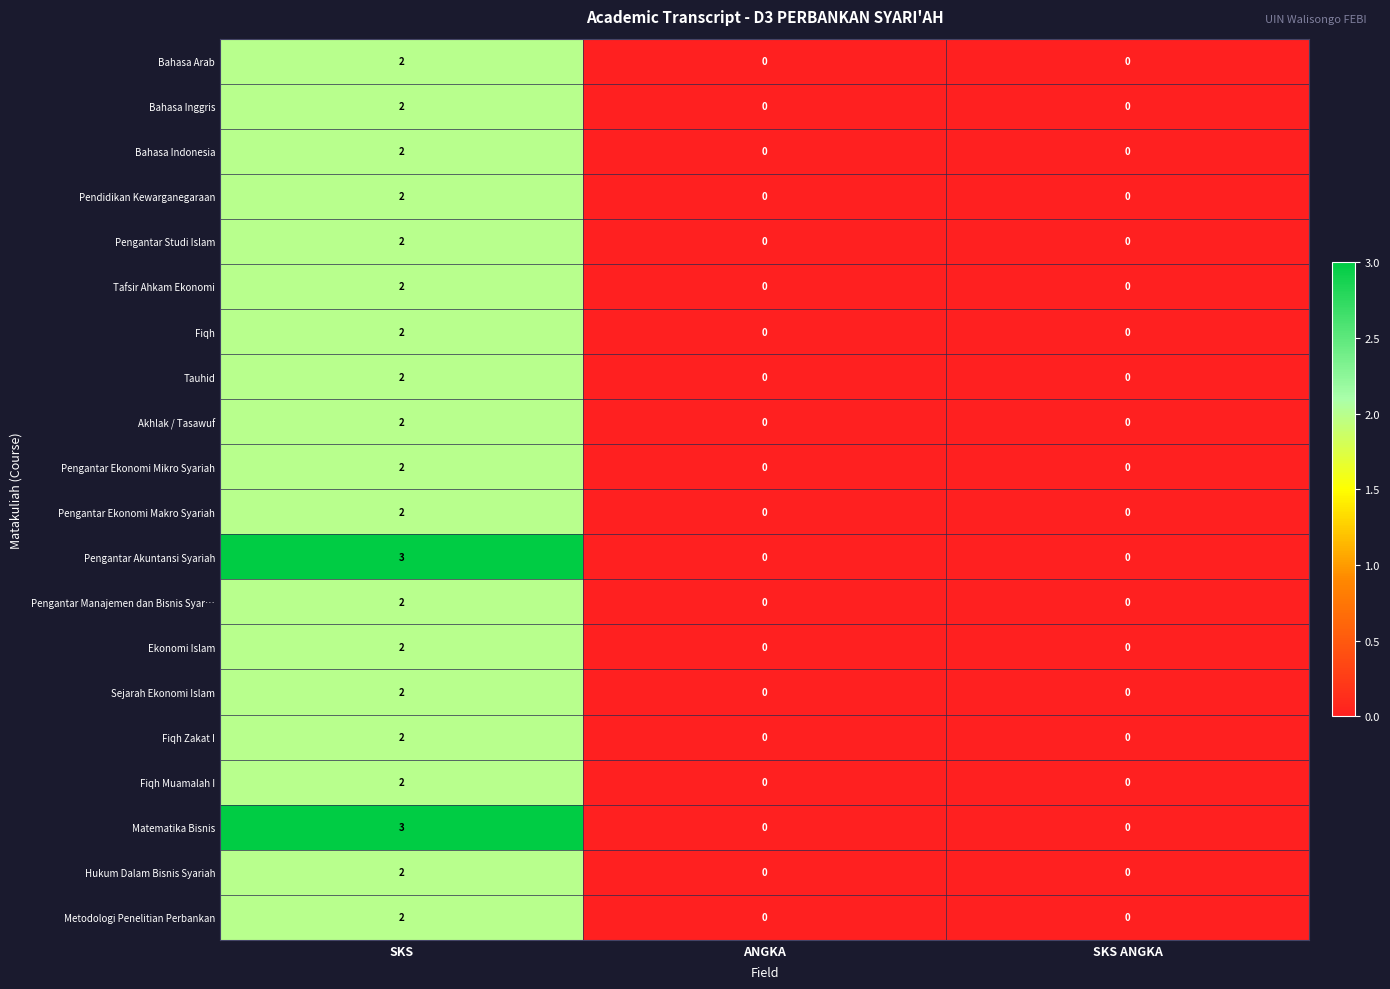

How many Akhlak / Tasawuf values are between 0 and 2?

3